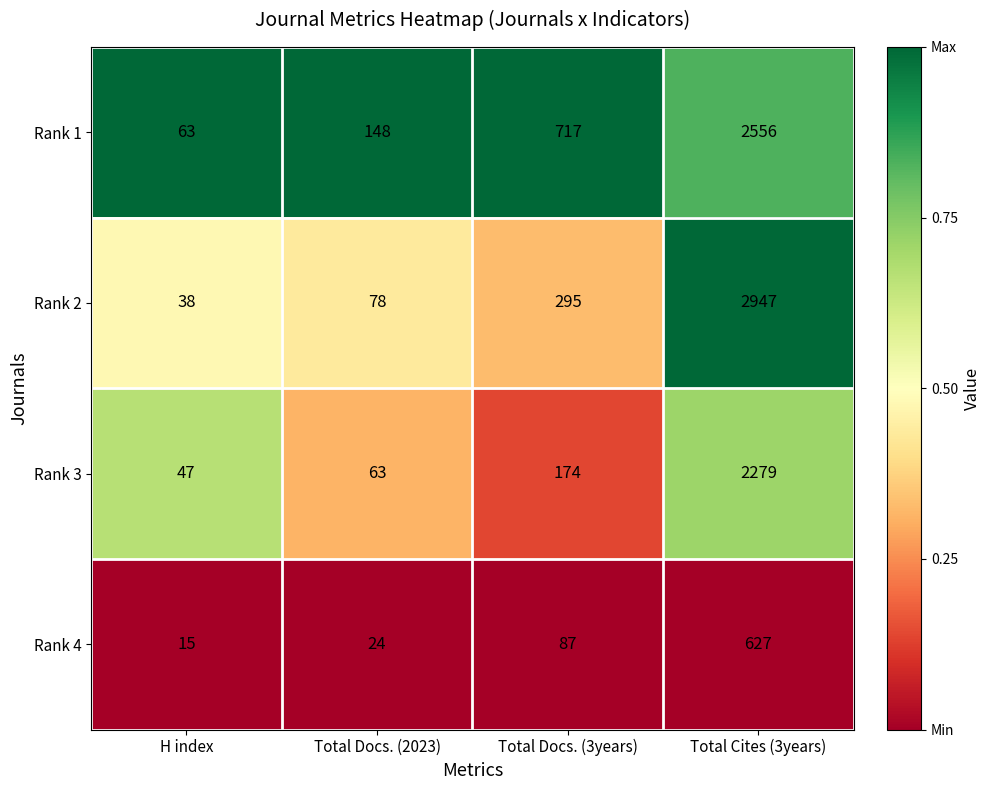

What is the average value of the Rank 4 series?

188